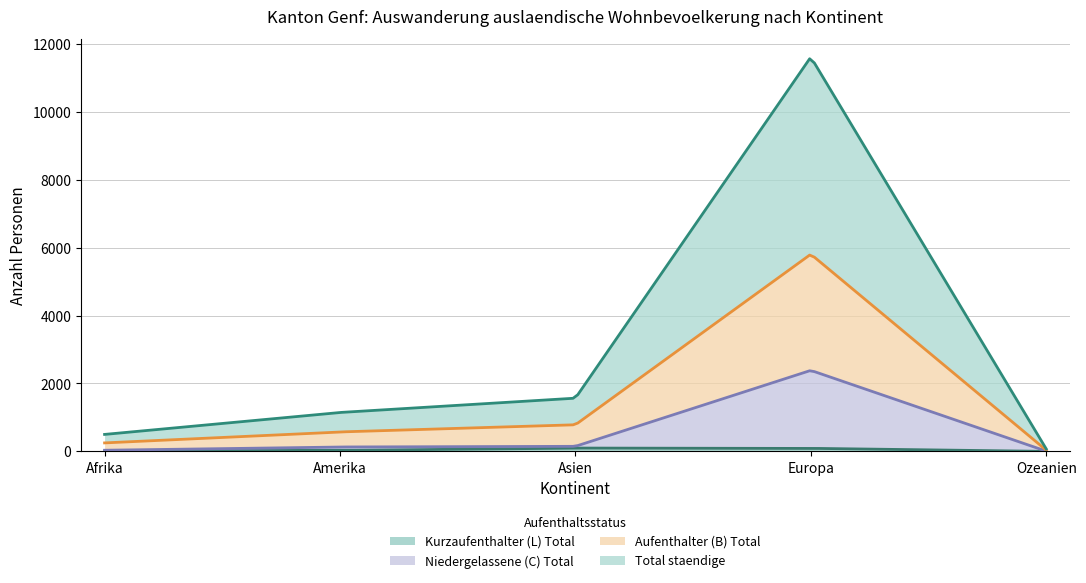

Is it true that Kurzaufenthalter (L) Total equals 90 at Europa?

True